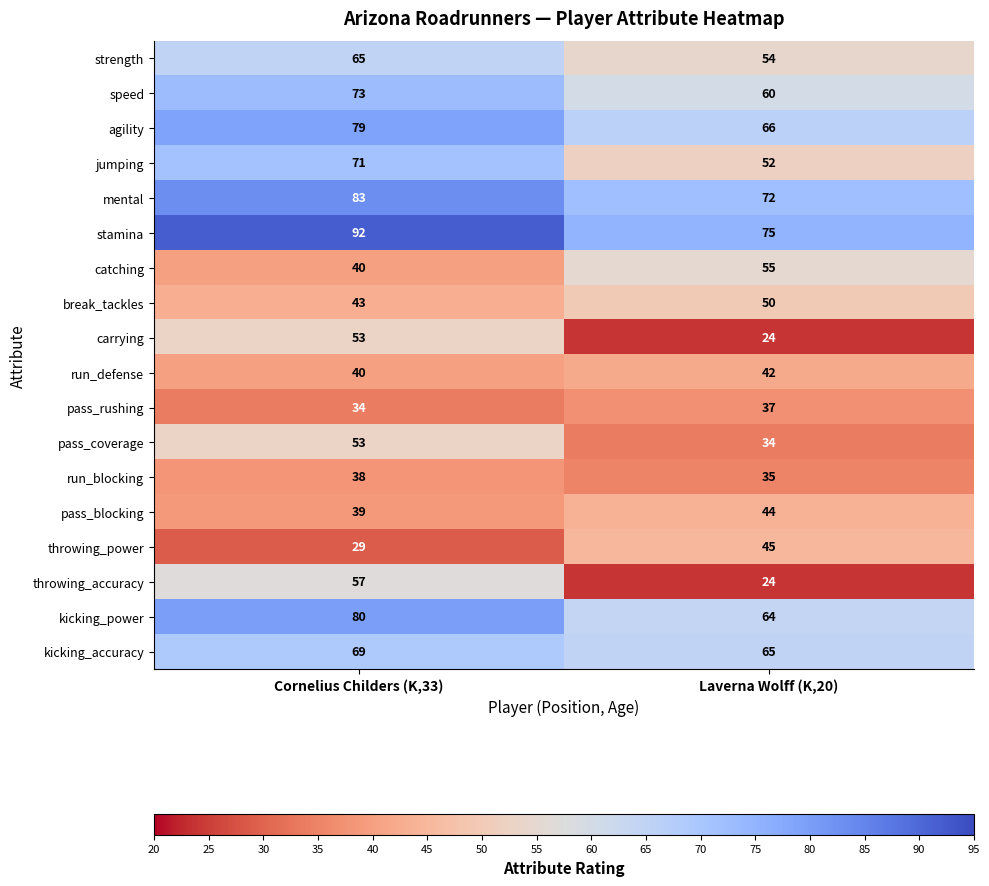

At which label is pass_coverage closest to 43?

Laverna Wolff (K,20)